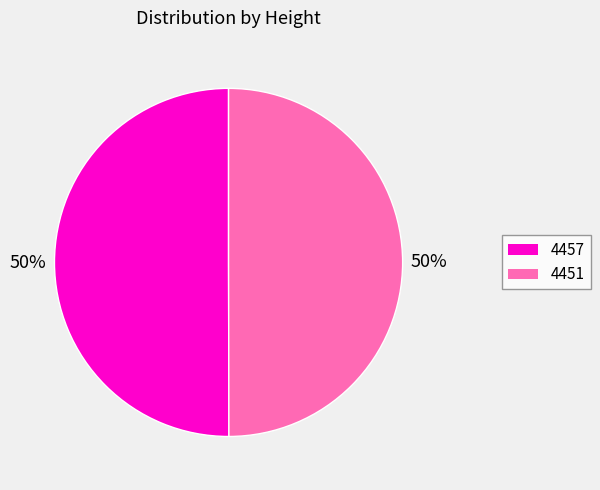

What percentage is the 4457 slice, to the nearest percent?

50%